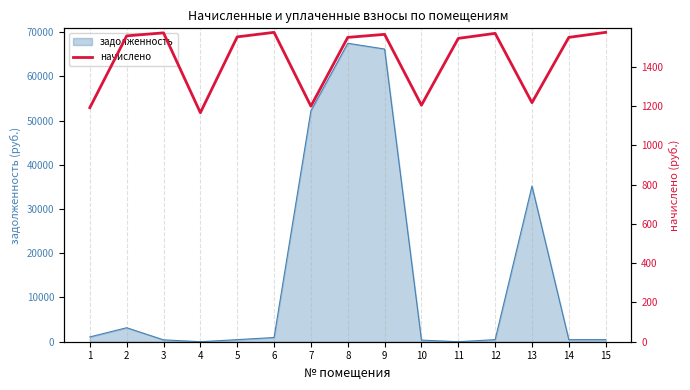

At which category does the chart reach its minimum across all series?

4